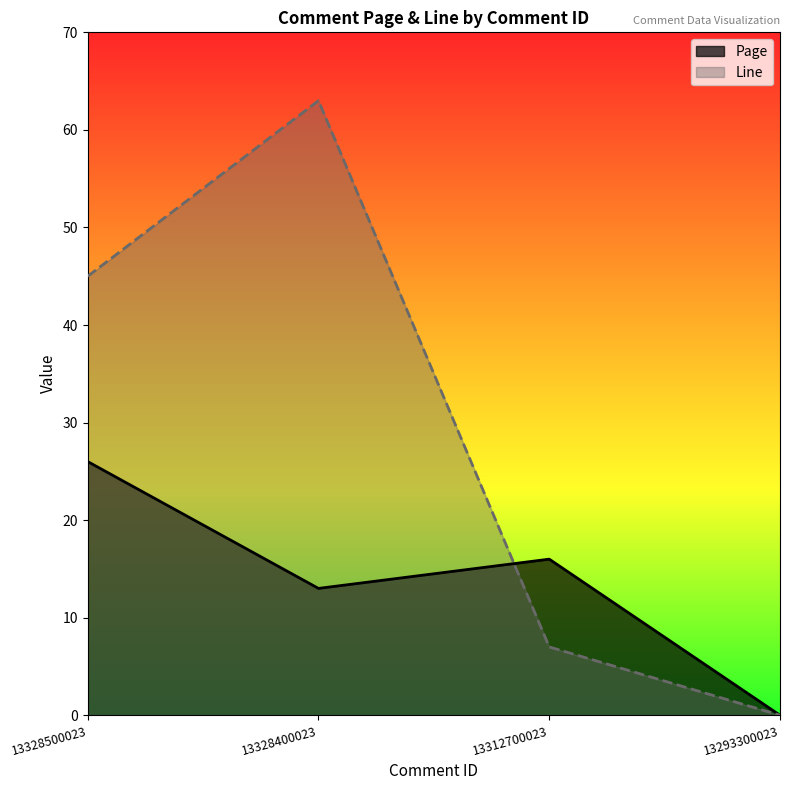

List the series in order of their peak value, lowest first.

Page, Line